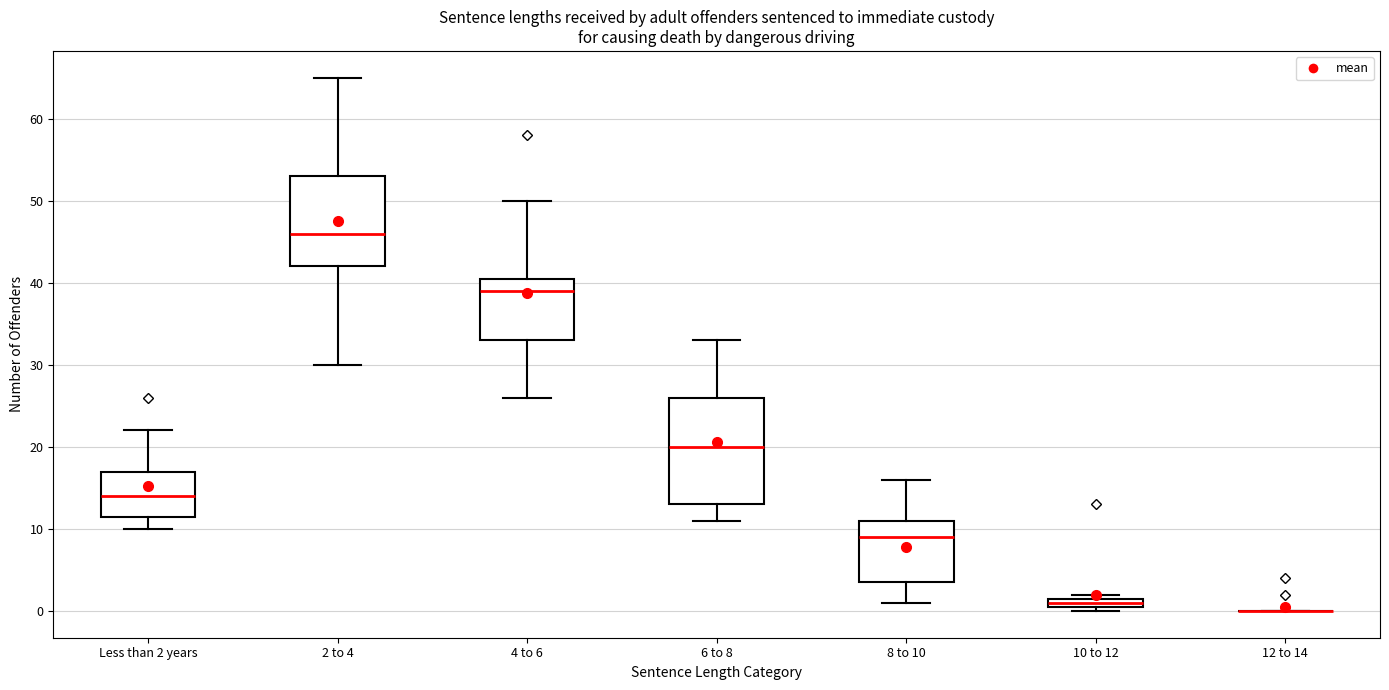

Which box is the tallest, from its lower edge to its upper edge?

6 to 8